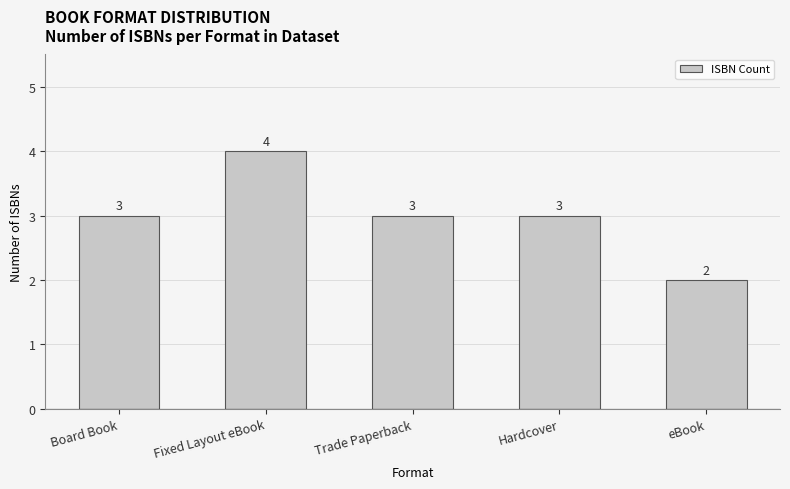

What is the greatest value displayed?

4